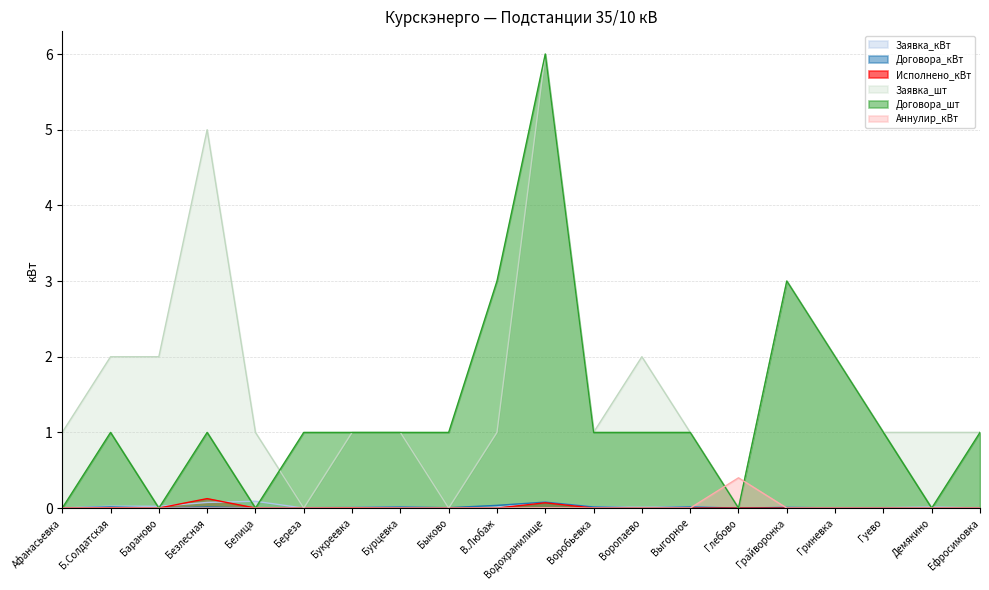

Is it true that Договора_кВт equals 0.0 at Б.Солдатская?

False